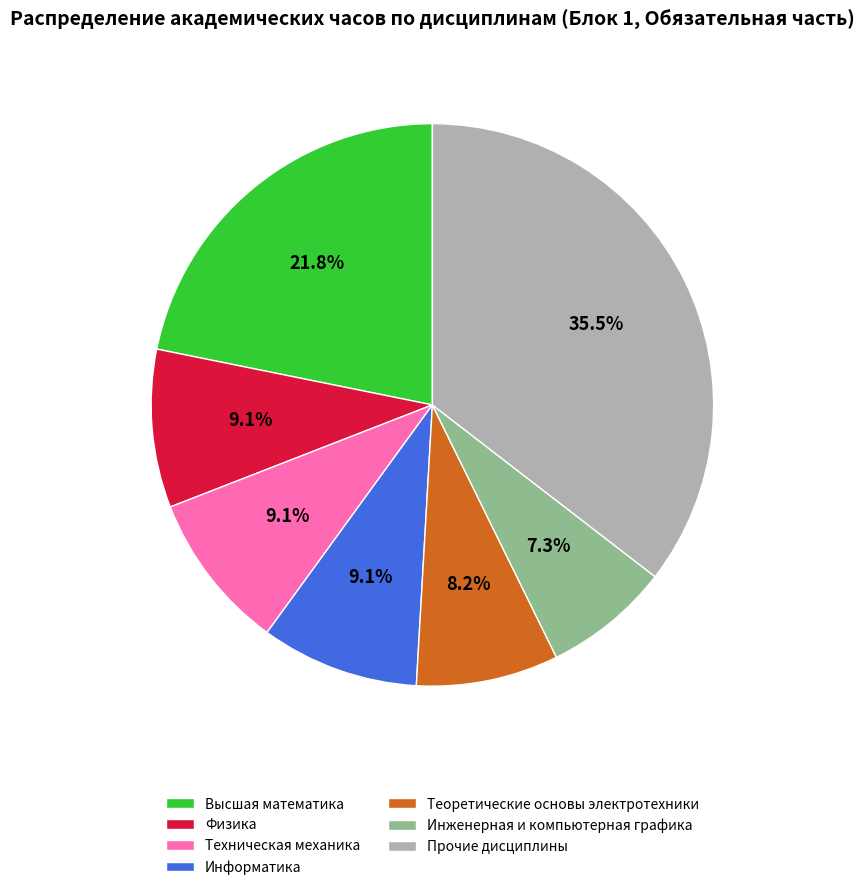

What percentage is the Физика slice, to the nearest percent?

9%